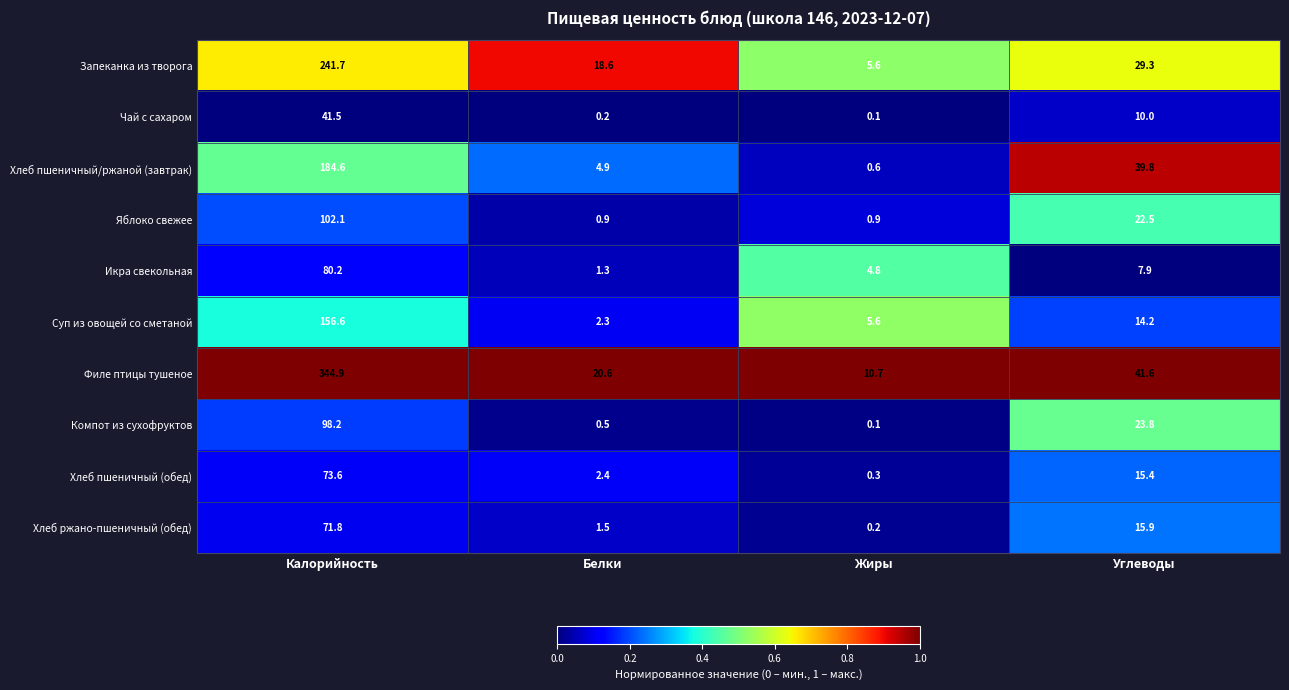

List the series in order of their peak value, highest first.

Филе птицы тушеное, Запеканка из творога, Хлеб пшеничный/ржаной (завтрак), Суп из овощей со сметаной, Яблоко свежее, Компот из сухофруктов, Икра свекольная, Хлеб пшеничный (обед), Хлеб ржано-пшеничный (обед), Чай с сахаром